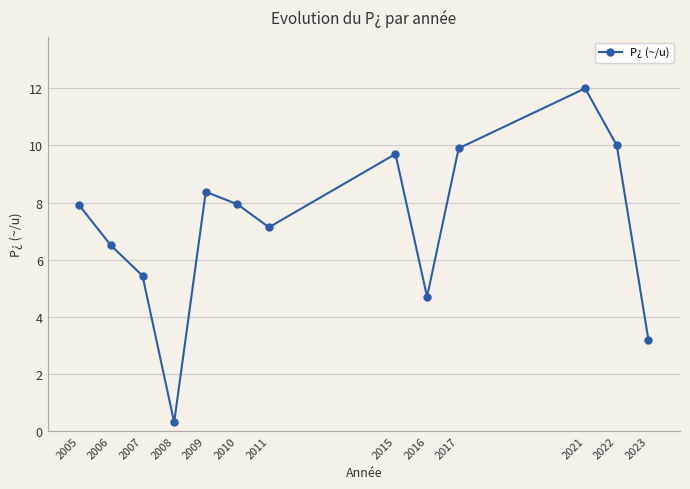

Between 2022 and 2021, which is larger?

2021